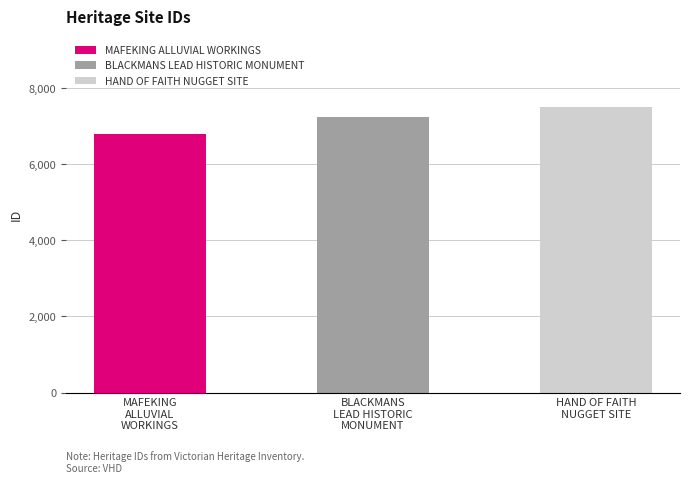

What is the greatest value displayed?

7488